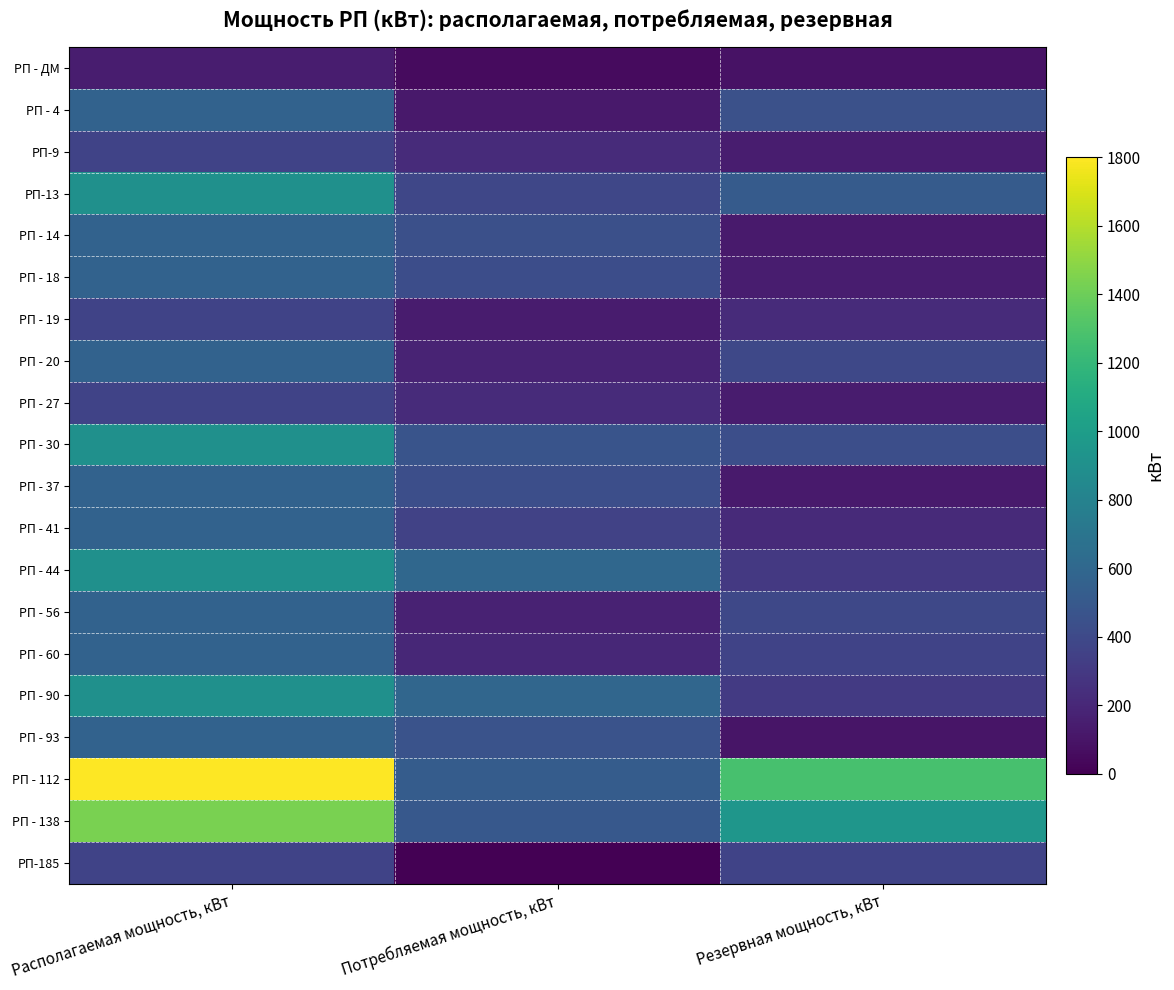

Which has a higher value, Располагаемая мощность, кВт or Потребляемая мощность, кВт?

Располагаемая мощность, кВт